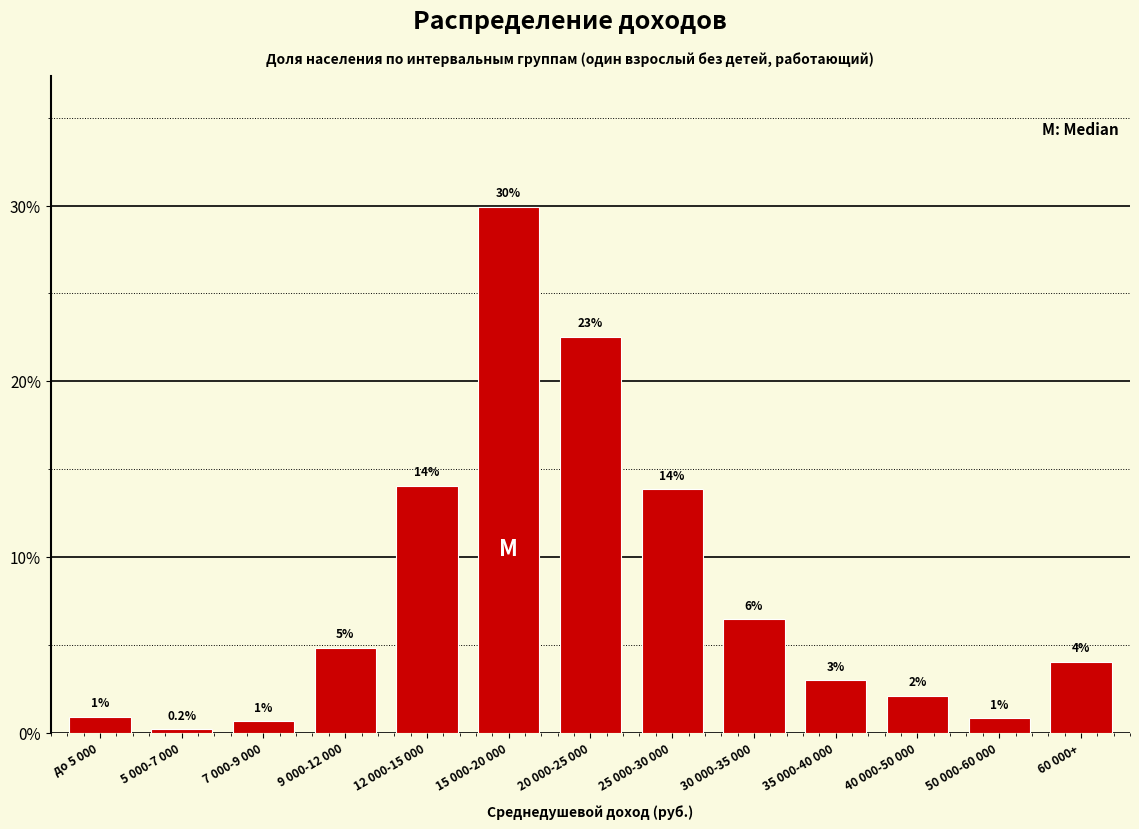

Are the bars horizontal?

No